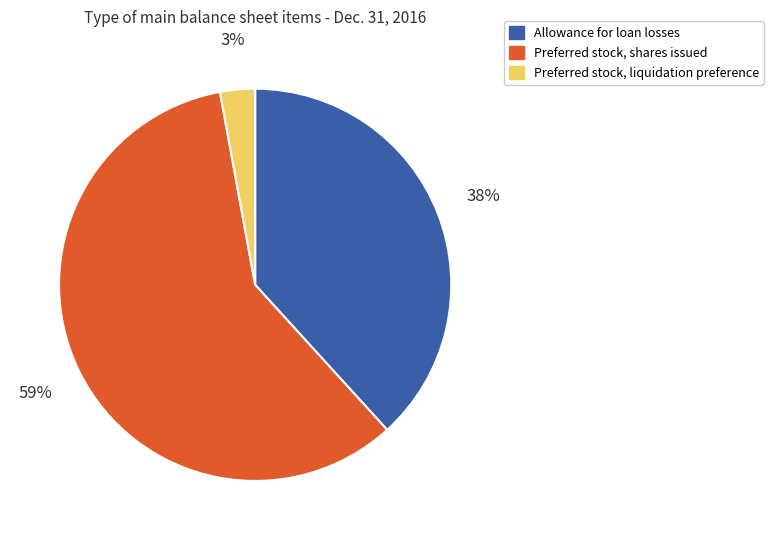

Which category has the smallest portion of the pie?

Preferred stock, liquidation preference